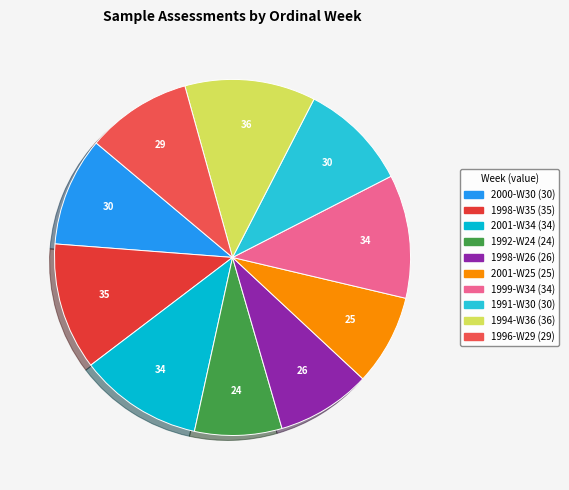

Rank the categories by value from lowest to highest.

1992-W24, 2001-W25, 1998-W26, 1996-W29, 2000-W30, 1991-W30, 2001-W34, 1999-W34, 1998-W35, 1994-W36